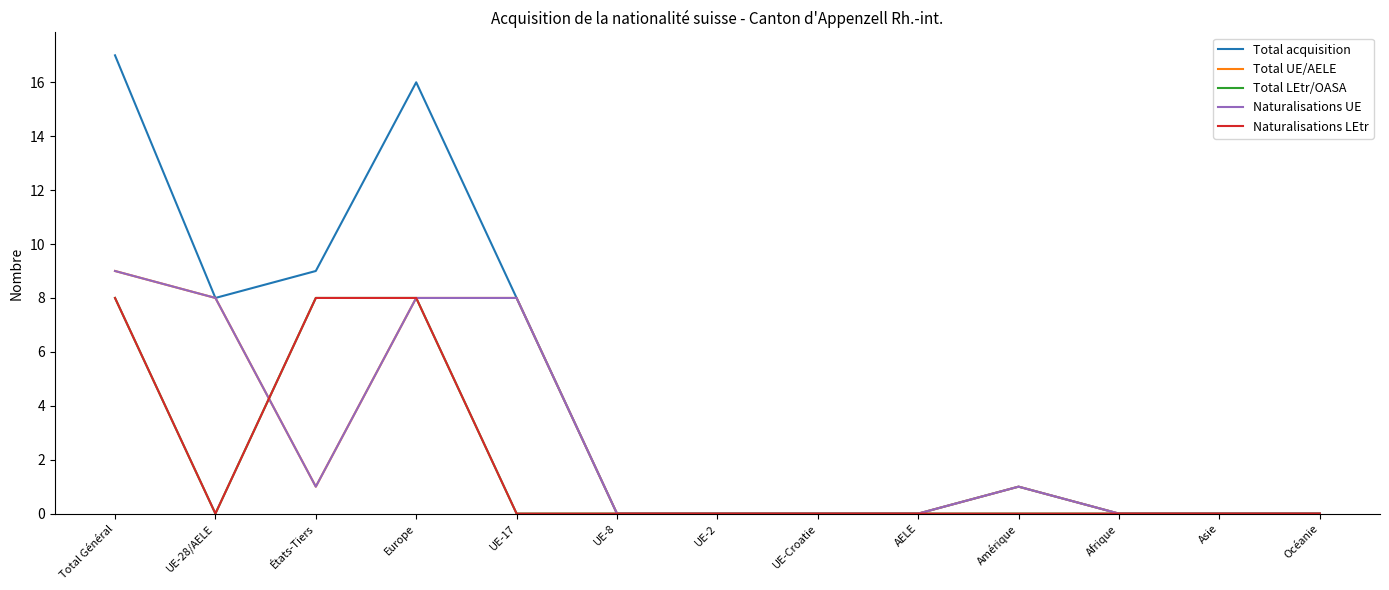

The Total LEtr/OASA series shows 3 at UE-28/AELE. True or false?

False